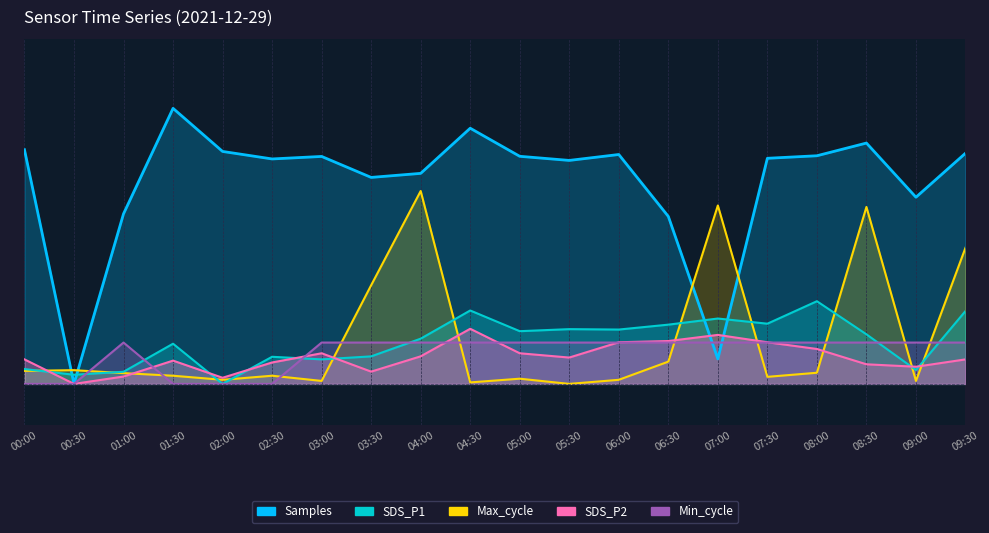

Is the value of Max_cycle at 04:30 greater than the value of SDS_P2 at 09:00?

No